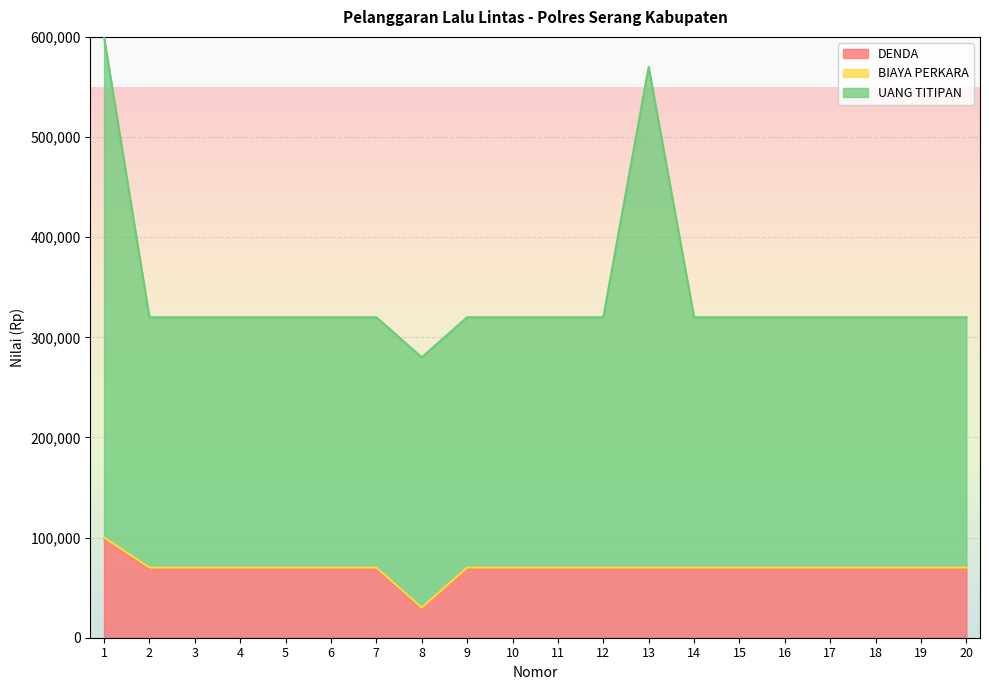

Which series has the largest total across all categories?

UANG TITIPAN